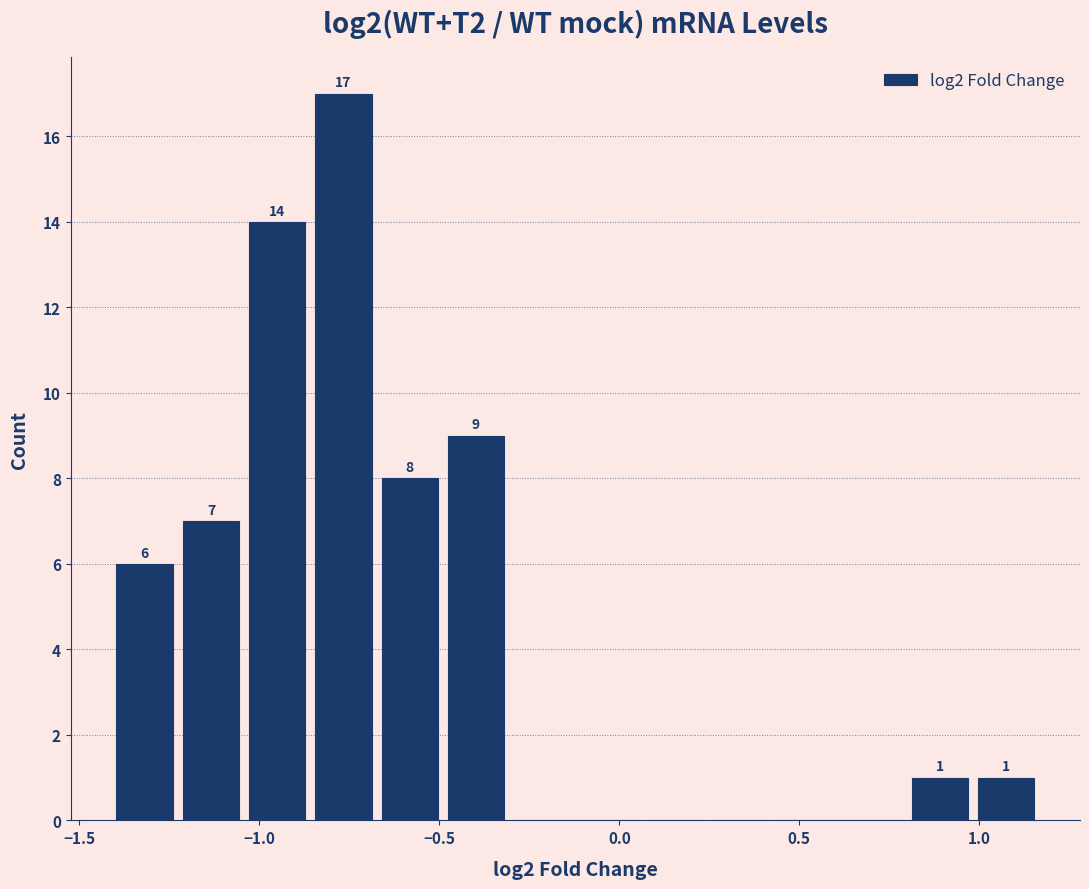

Around what value on the x-axis is the tallest bar? Give the approximate position of its centre, as read against the axis.

-0.75